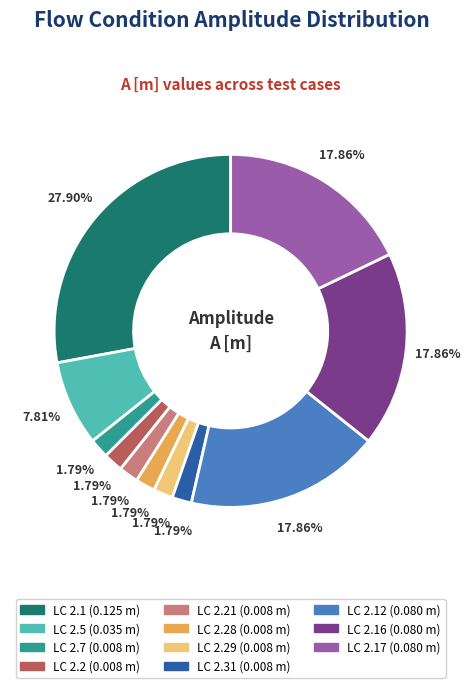

Does any single category account for the majority?

No